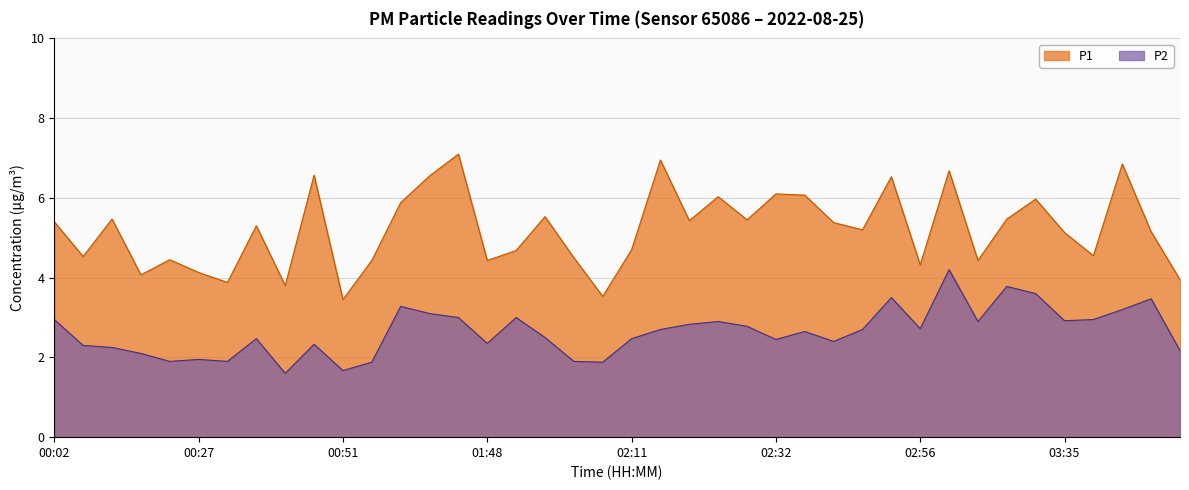

At which category is the sum across all series the highest?

03:14